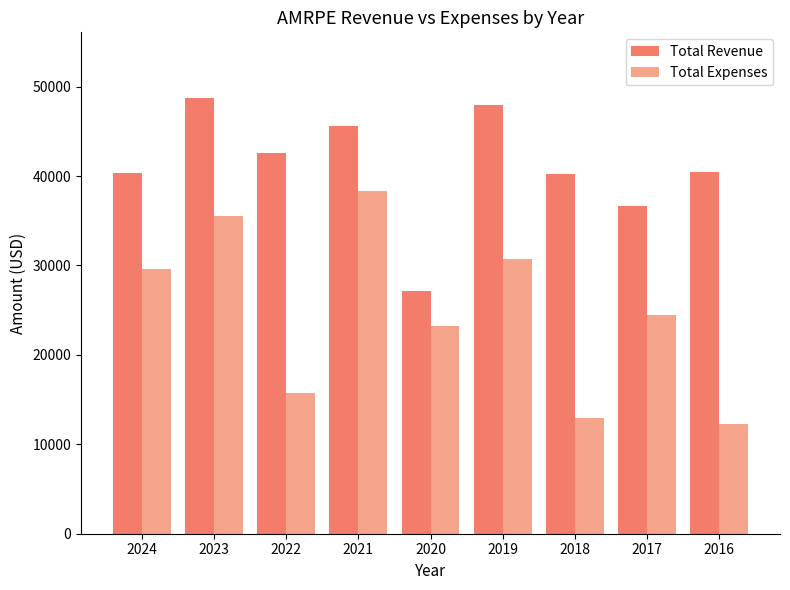

How many data points does each series have?

9